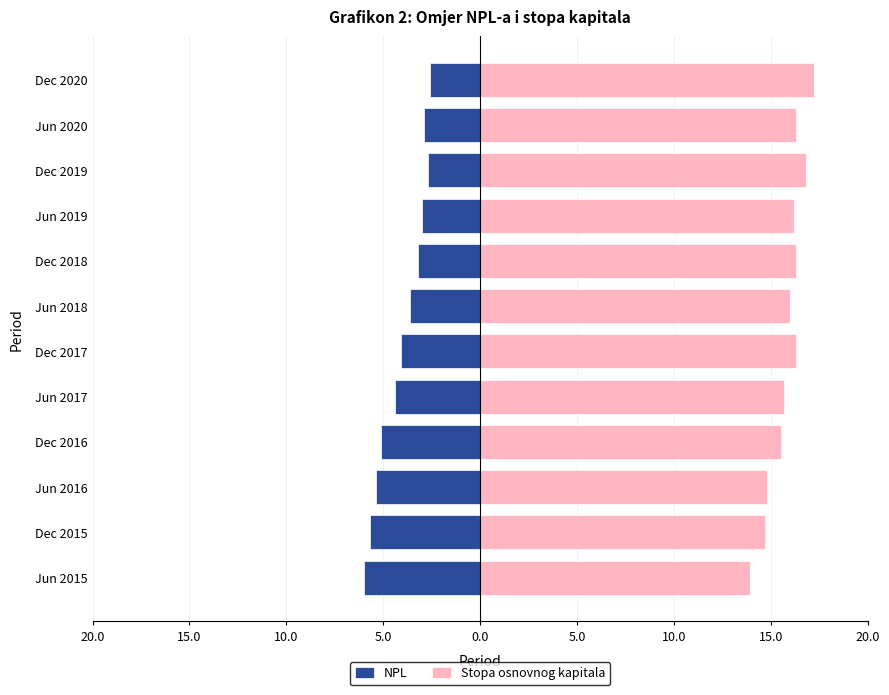

What is the difference between the maximum and second lowest values in the NPL series?

3.1